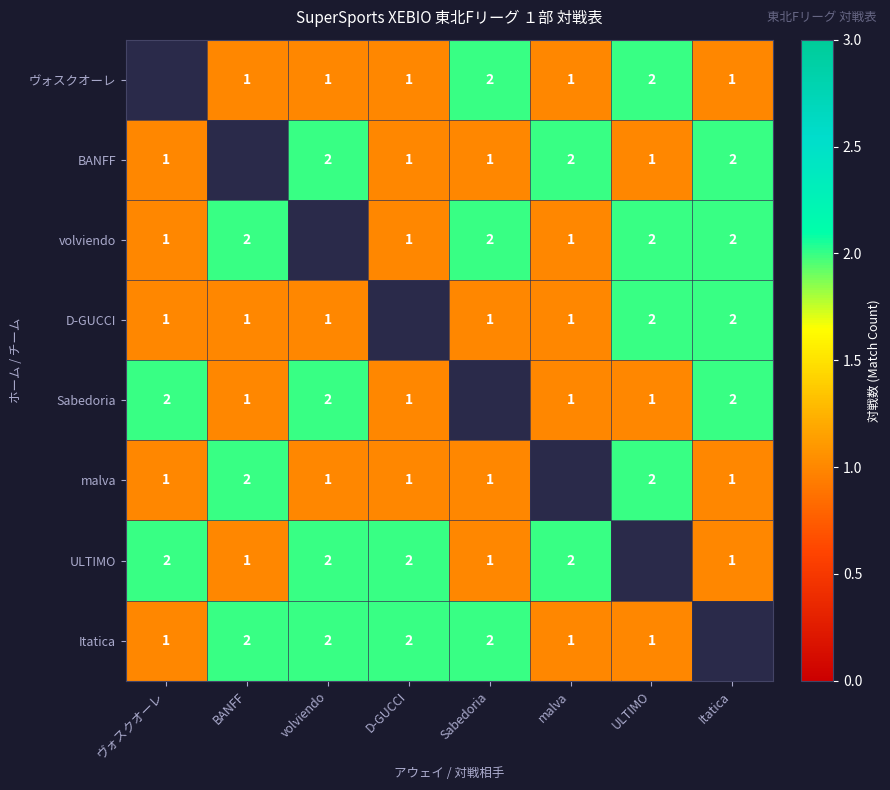

Is it true that Itatica equals 1 at malva?

True